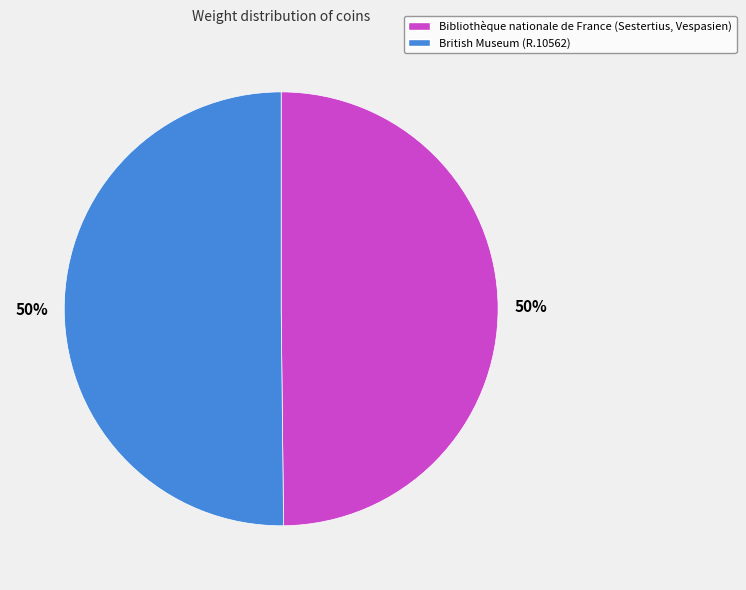

To the nearest percent, what is the combined percentage of British Museum (R.10562) and Bibliothèque nationale de France (Sestertius, Vespasien)?

100%